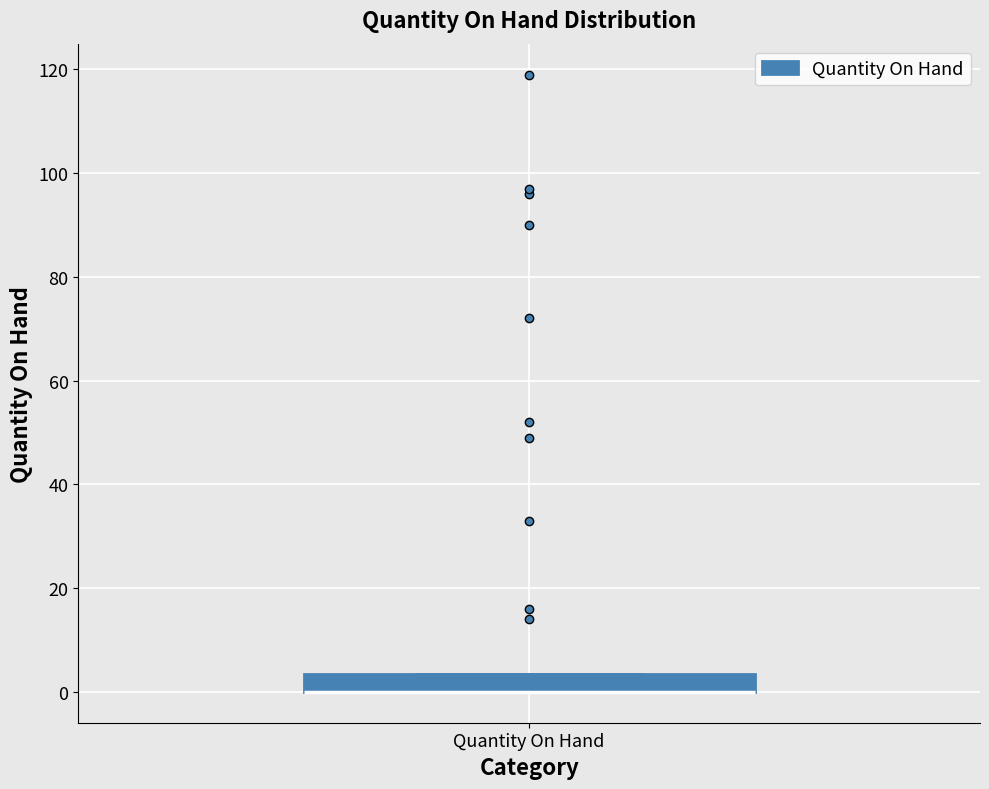

Where is the lower edge of the box for Quantity On Hand on the y-axis? The values are not printed on the chart, so give them approximately, as read against the axis.

0